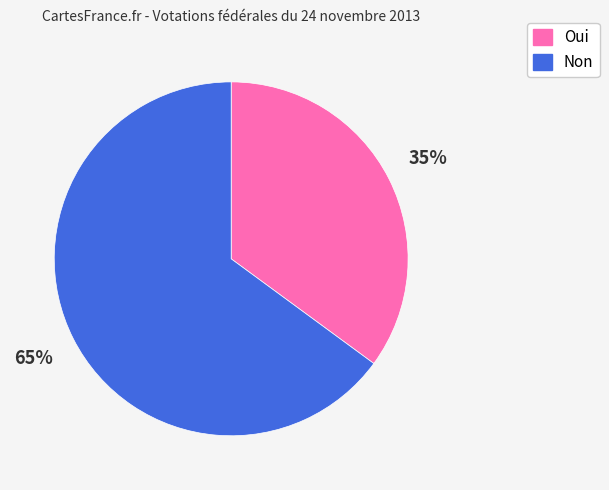

Rank the categories by value from highest to lowest.

Non, Oui